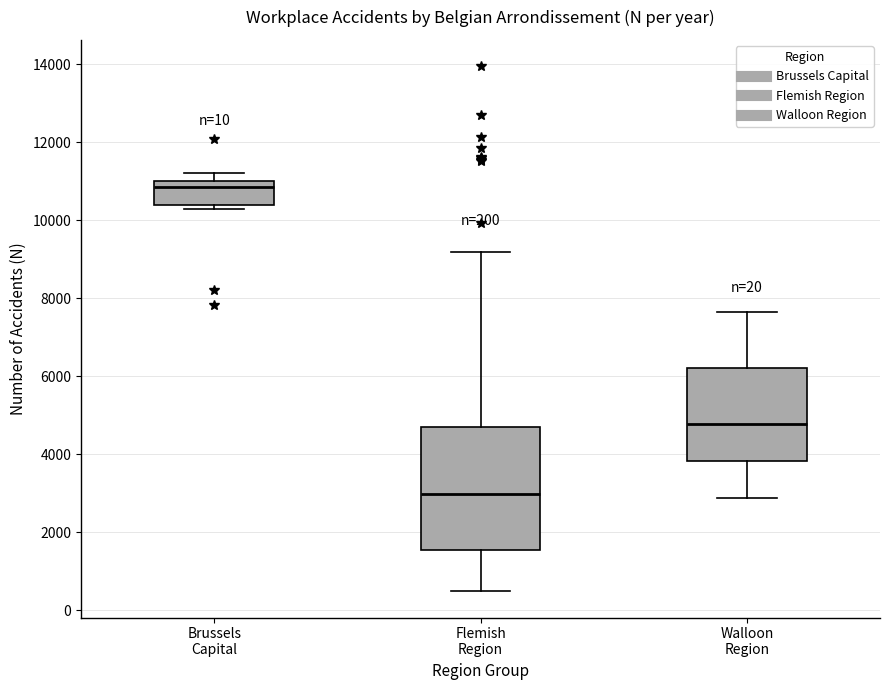

Comparing the boxes themselves (not the whiskers), which one is the tallest?

Flemish Region